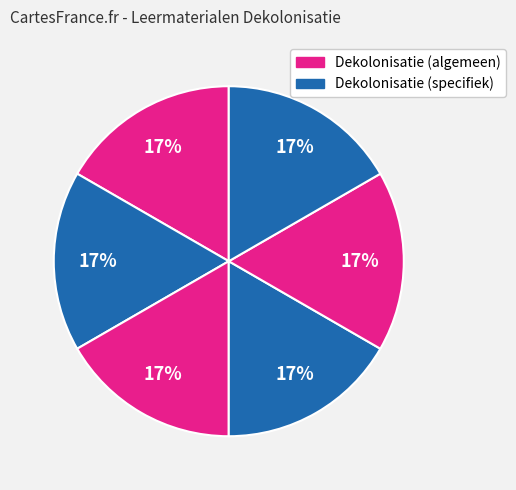

Count the number of slices in the pie.

6